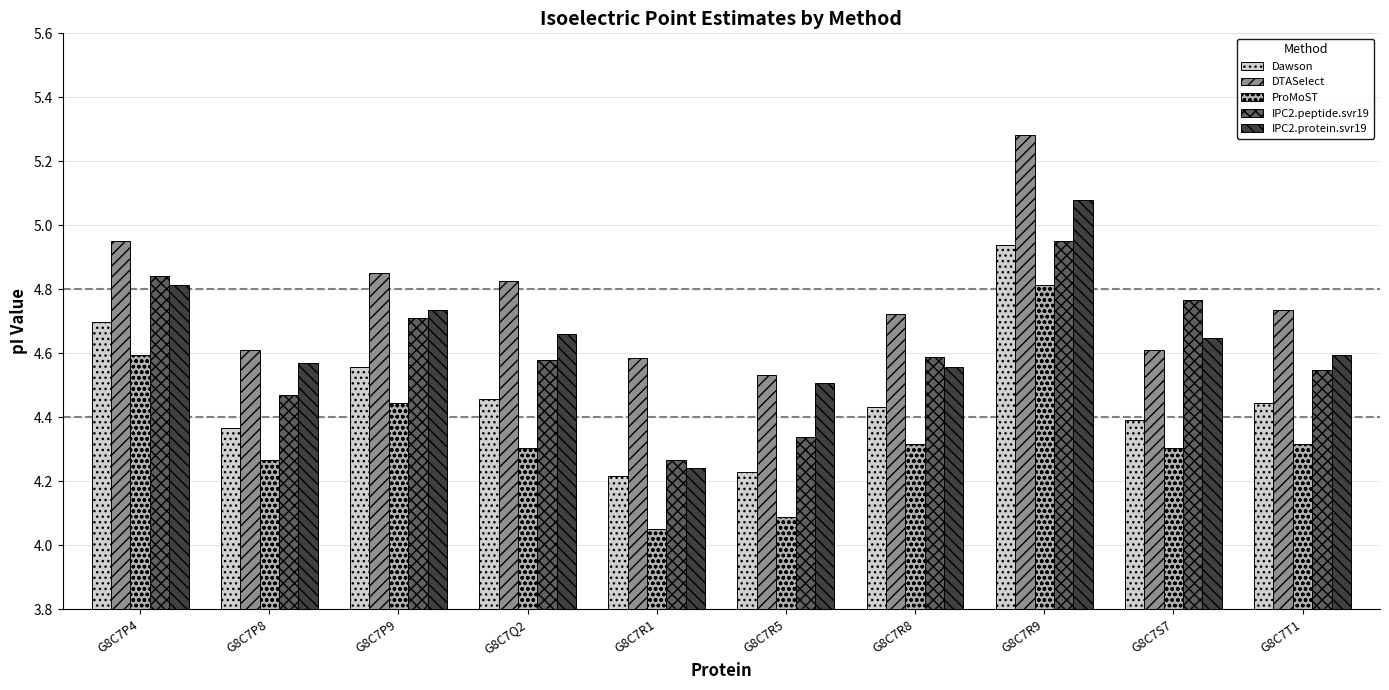

Where is IPC2.peptide.svr19 nearest to the value 4?

G8C7R1